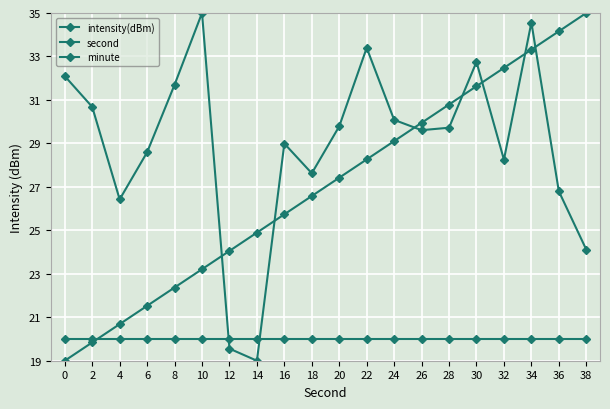

What is the total value across all series at 32?

80.7